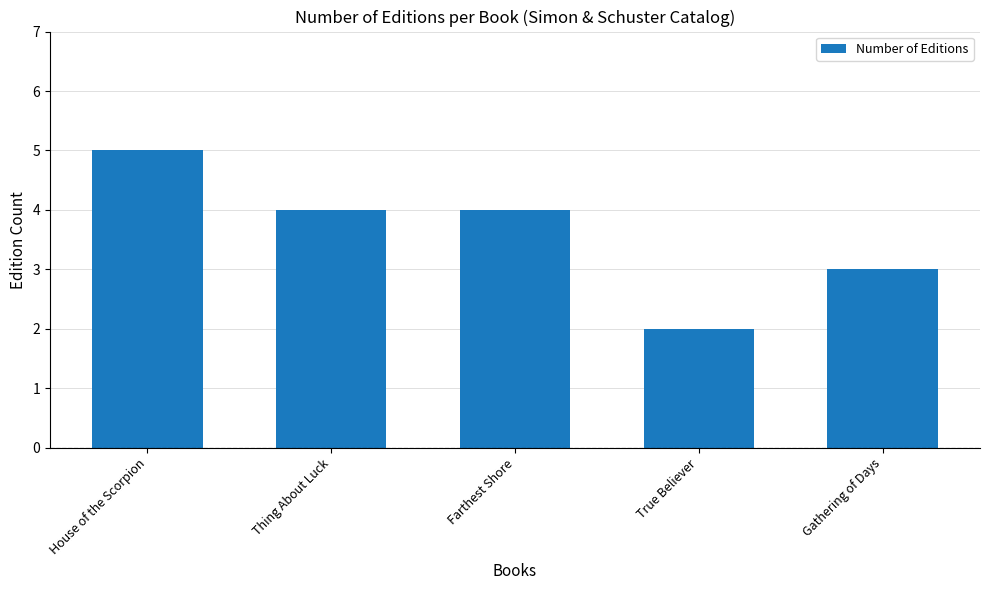

What is the greatest value displayed?

5